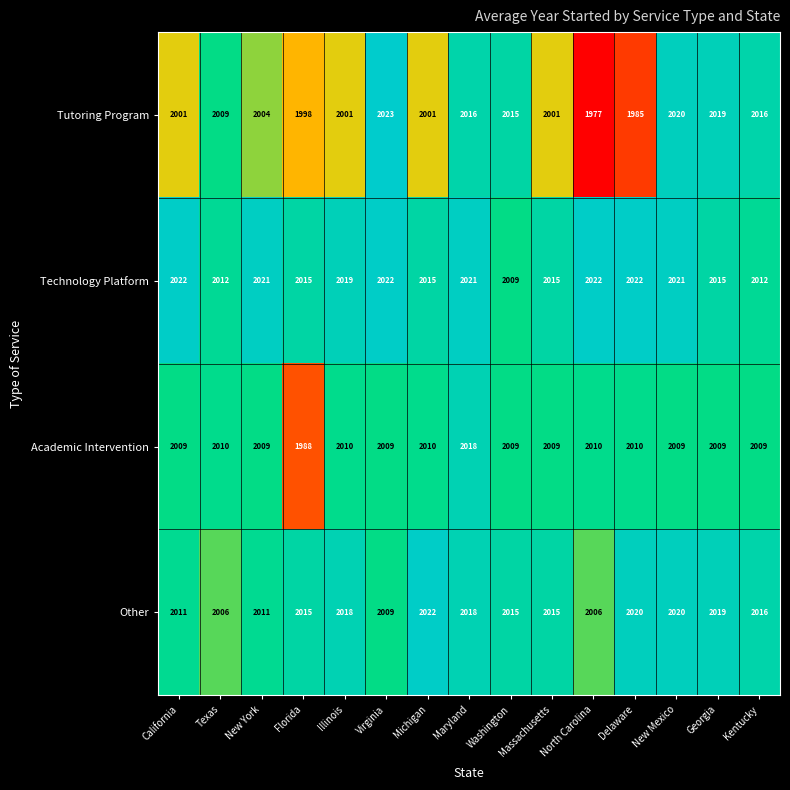

At how many categories does at least one series exceed 1998?

15